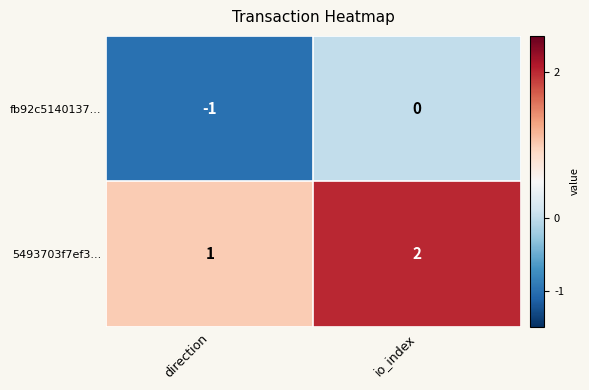

What is the greatest value displayed?

2